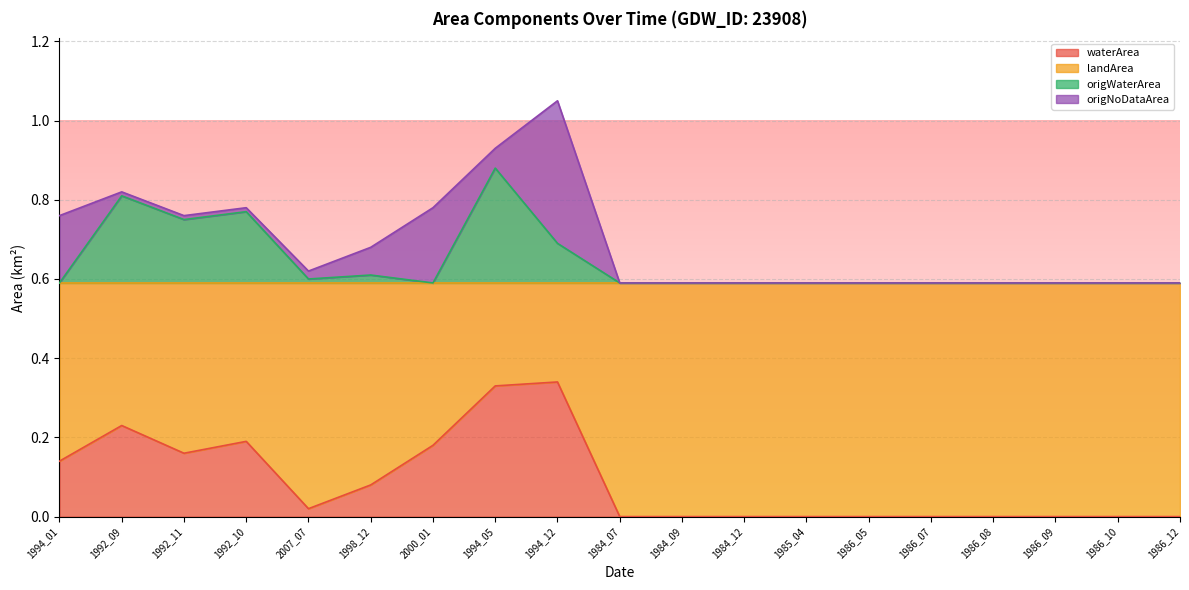

The value of origWaterArea at 1998_12 is 0.6. True or false?

True